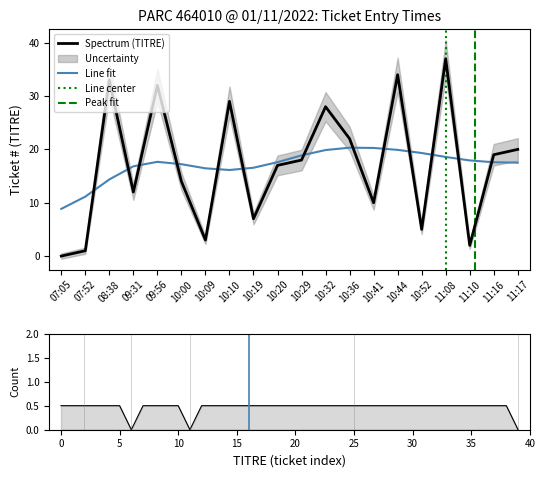

Count the number of categories in the chart.

20